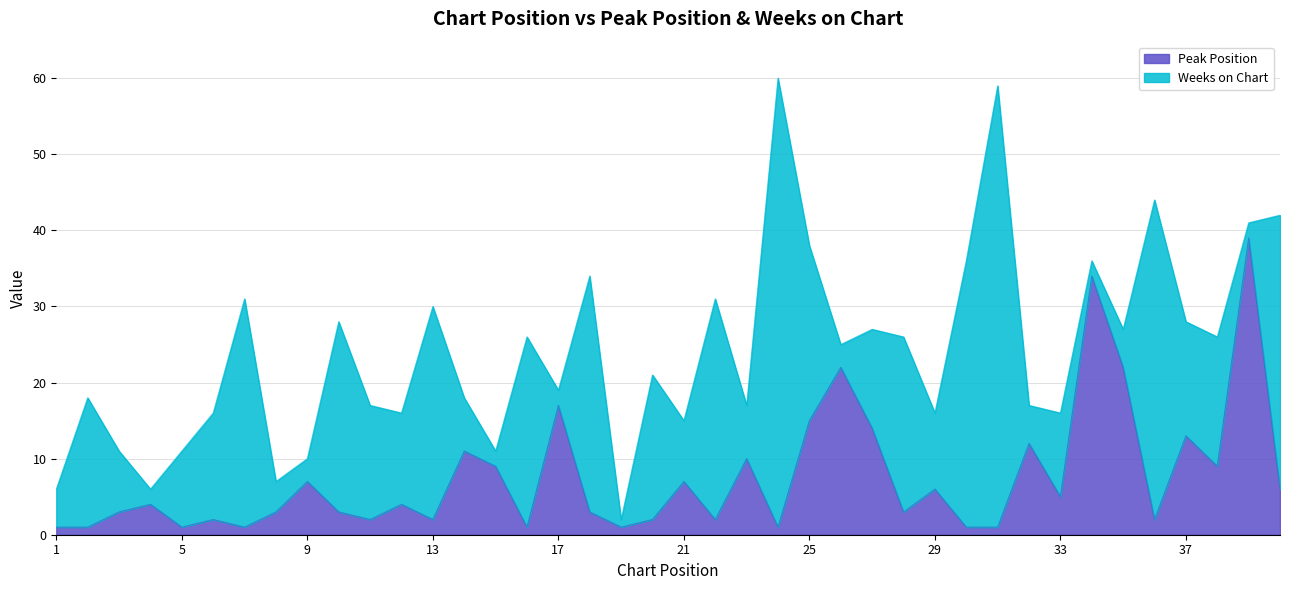

What is the ratio of the value at 4 to the value at 33?

0.8